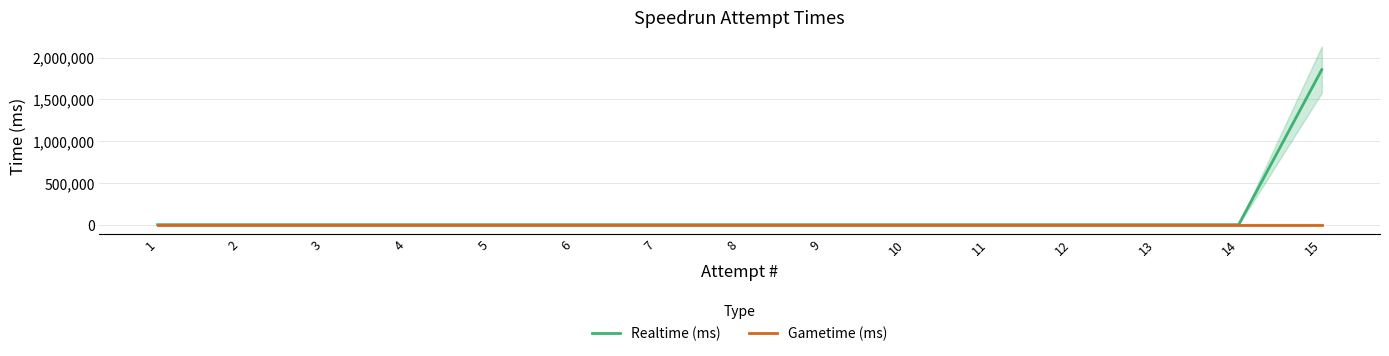

What is the average value of the Realtime (ms) series?

123689